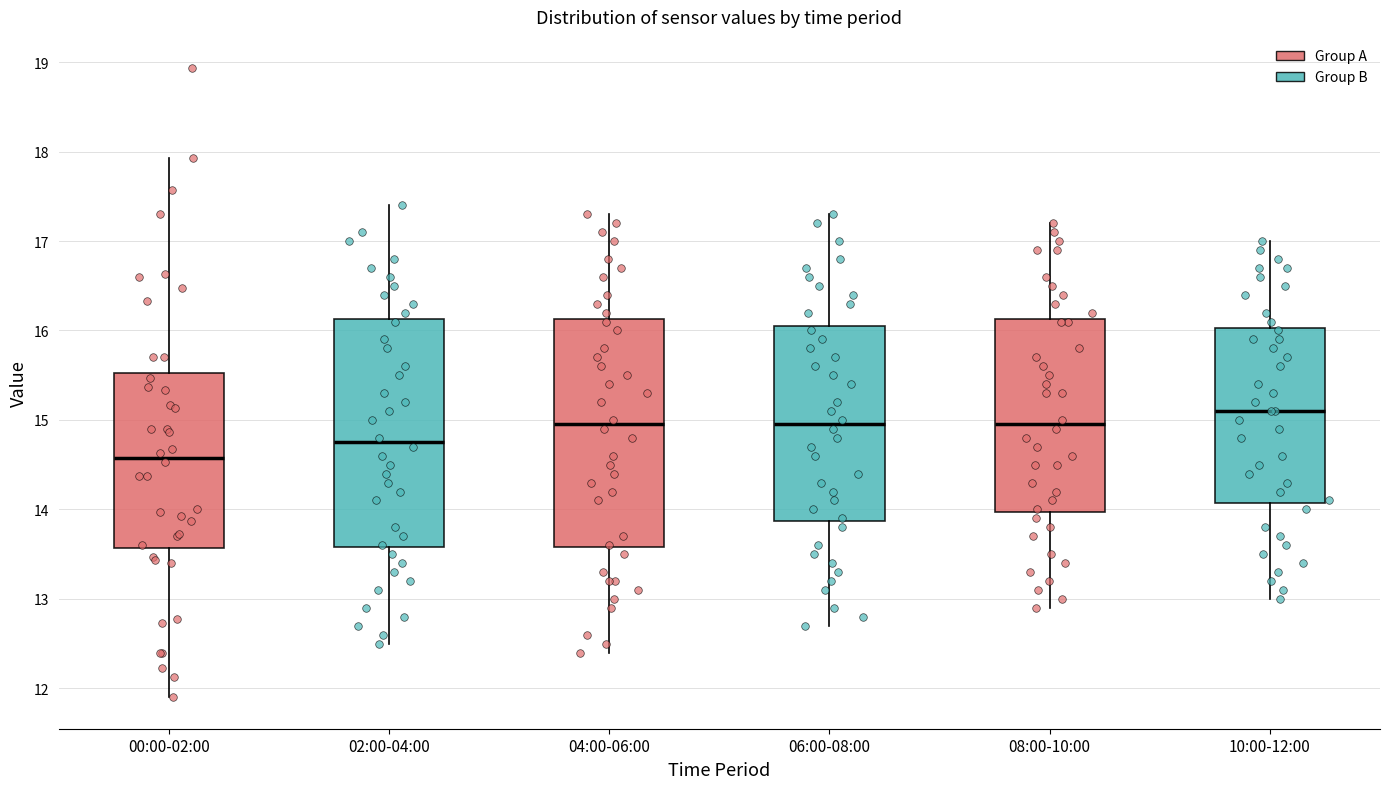

Which box's median line is the highest?

10:00-12:00